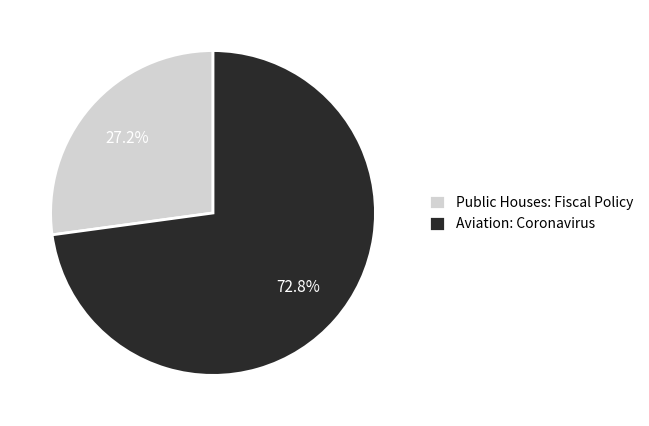

Does Public Houses: Fiscal Policy represent more than half of the total?

No